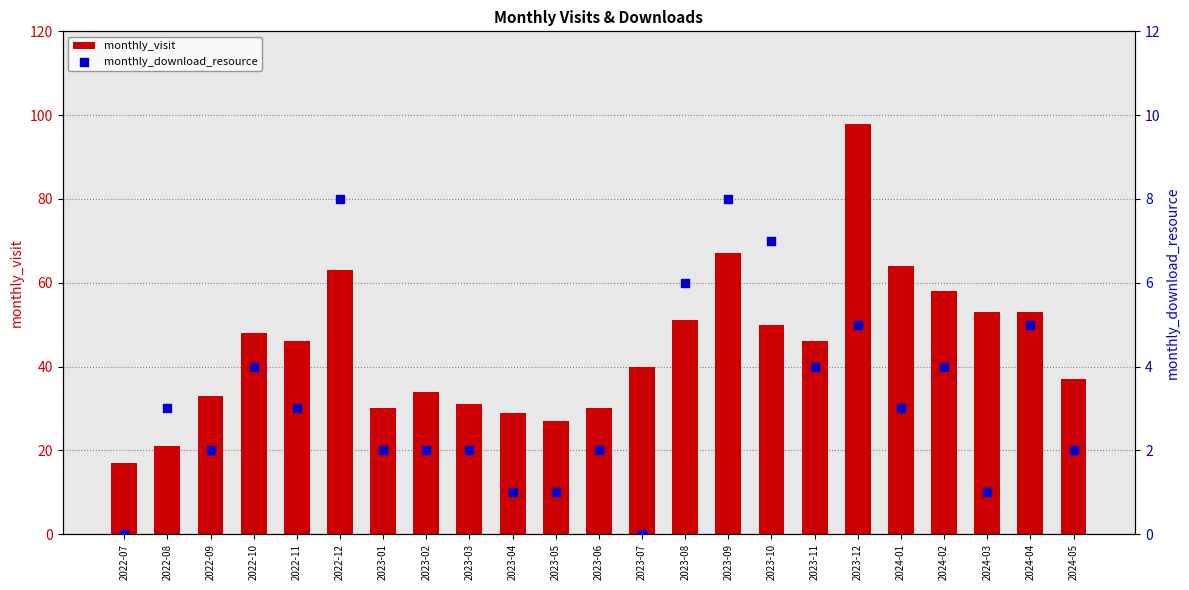

At which category is the sum across all series the highest?

2023-12